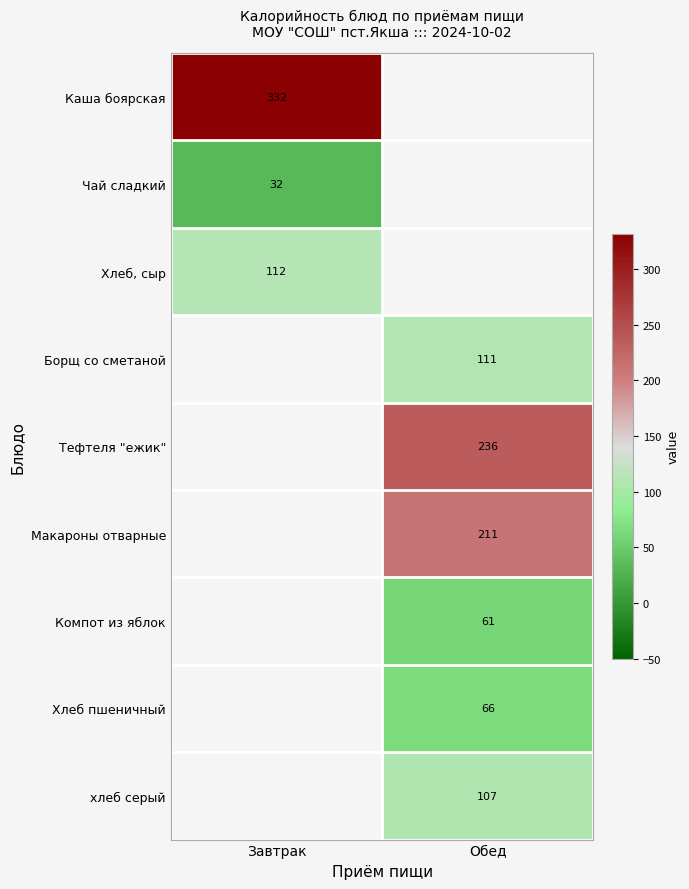

The value of Хлеб, сыр at Завтрак is 72. True or false?

False